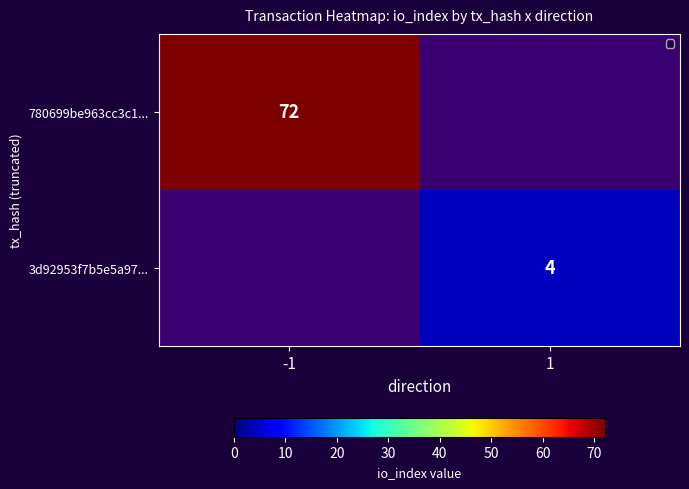

At which label is 780699be963cc3c1... closest to 72?

-1